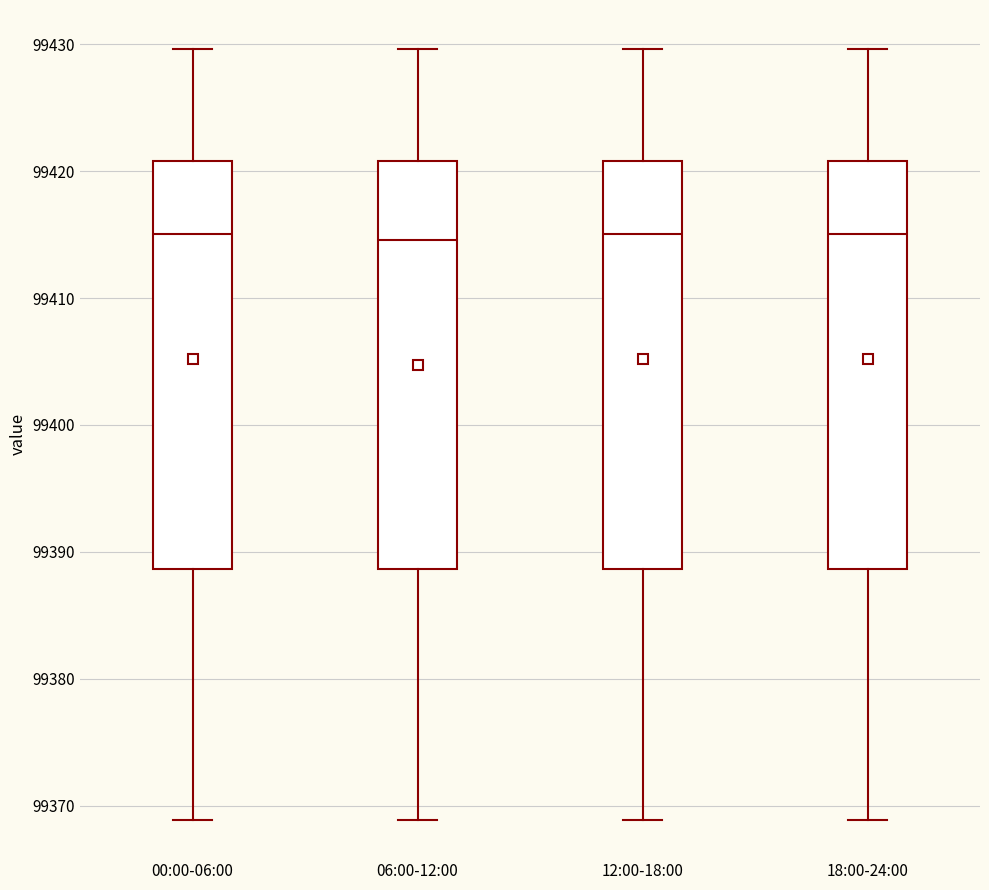

Reading left to right, transcribe this box plot: for each box, give where its median line is, the range the box spans, and where its two whiskers end, as read against the y-axis. The values are not printed on the chart, so give them approximately, as read against the axis.

00:00-06:00: median 99415, box 99389 to 99421, whiskers 99369 to 99430
06:00-12:00: median 99415, box 99389 to 99421, whiskers 99369 to 99430
12:00-18:00: median 99415, box 99389 to 99421, whiskers 99369 to 99430
18:00-24:00: median 99415, box 99389 to 99421, whiskers 99369 to 99430